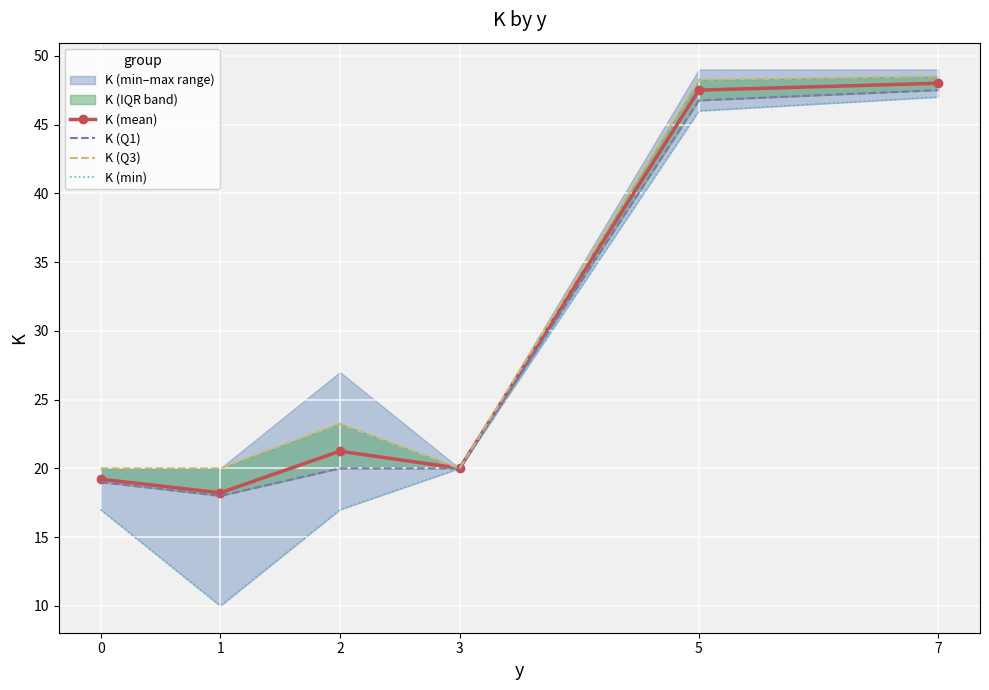

What is the minimum value shown in the chart?

10.0